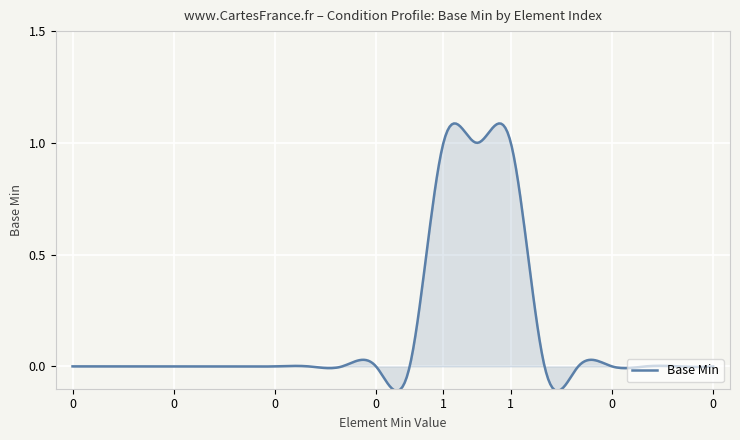

What is the greatest value displayed?

1